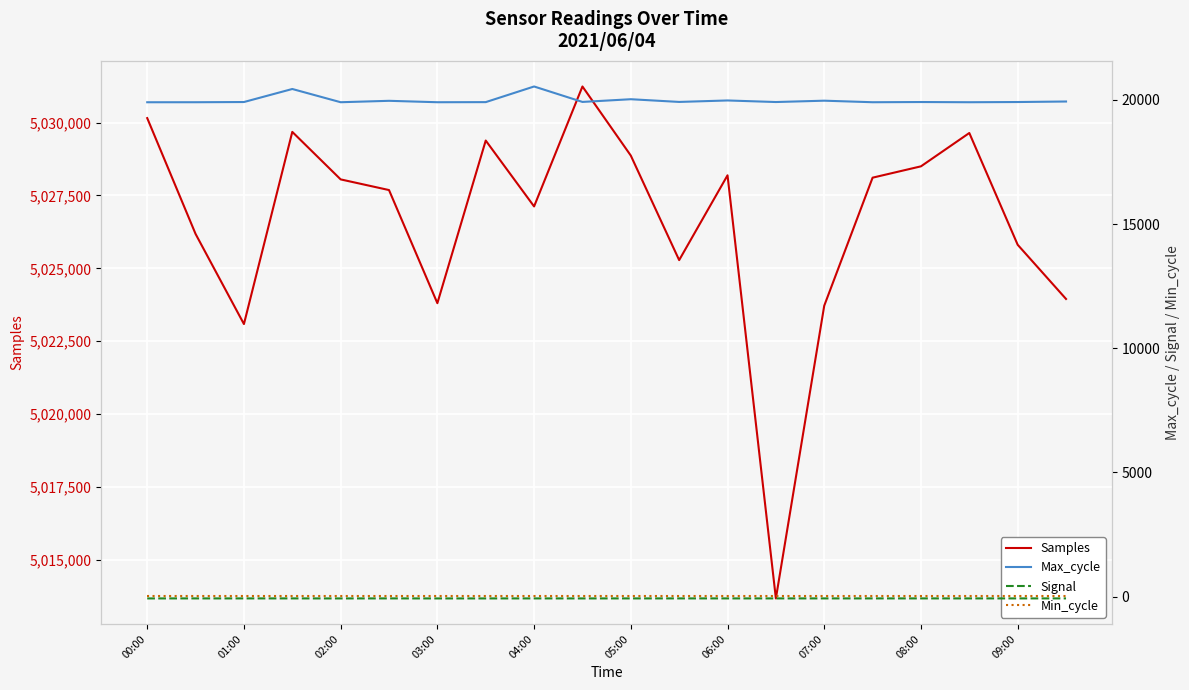

What is the value of the Signal point at the 9th from the left?

-75